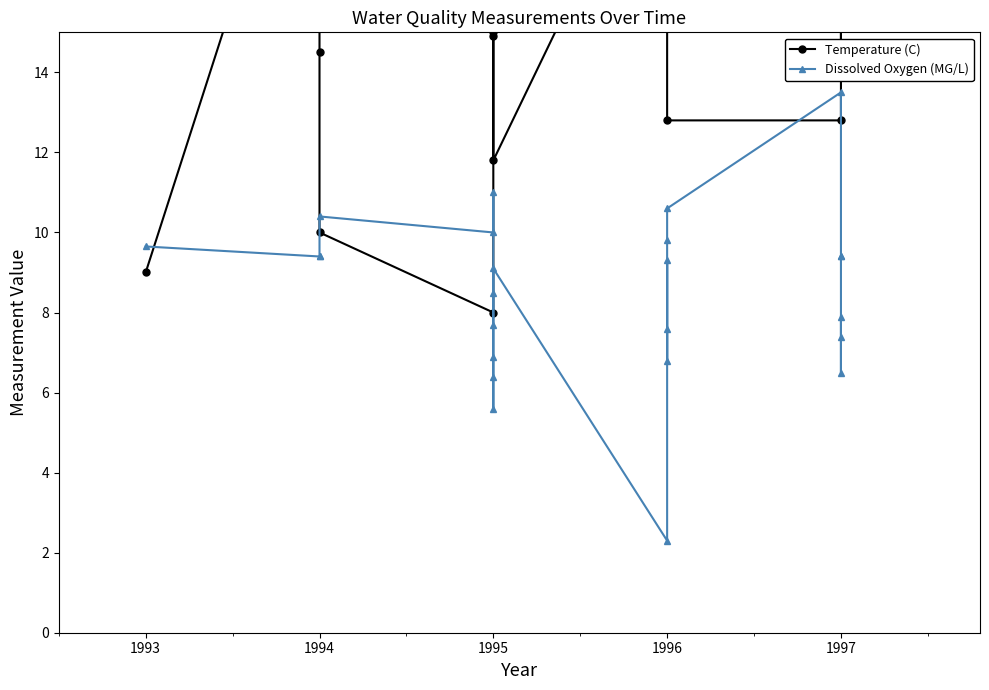

How many times do Dissolved Oxygen (MG/L) and Temperature (C) cross each other?

5